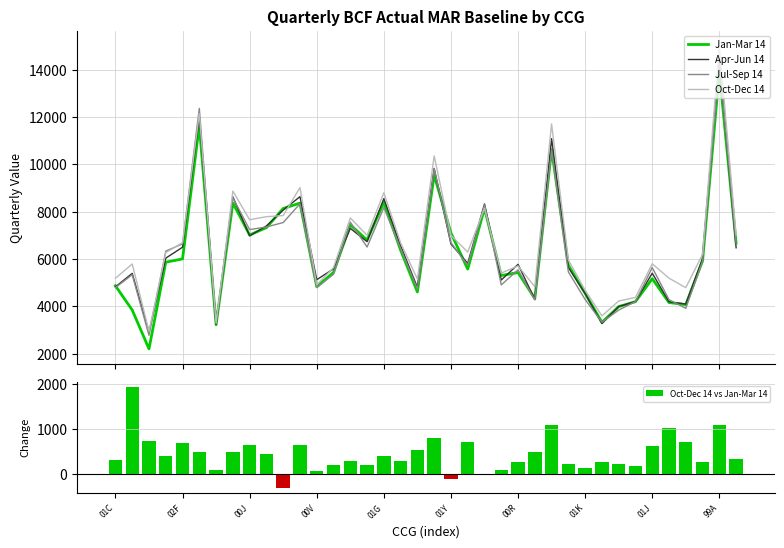

What is the minimum value for Oct-Dec 14?

2952